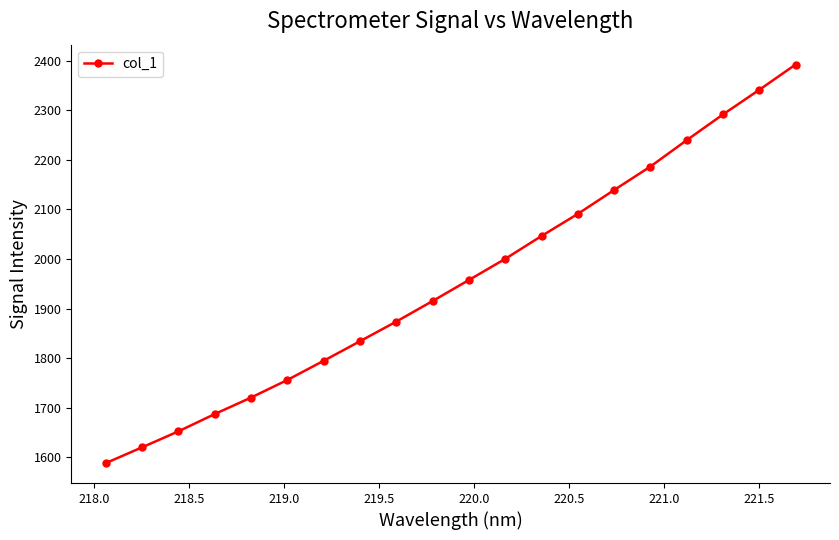

What is the greatest value displayed?

2391.8